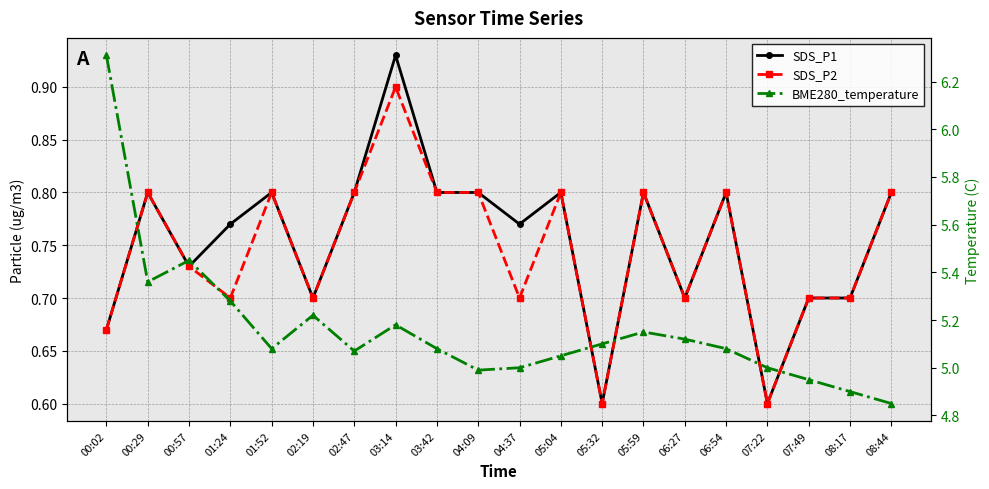

True or false: SDS_P2 has more than 1 points higher than both neighbors.

True